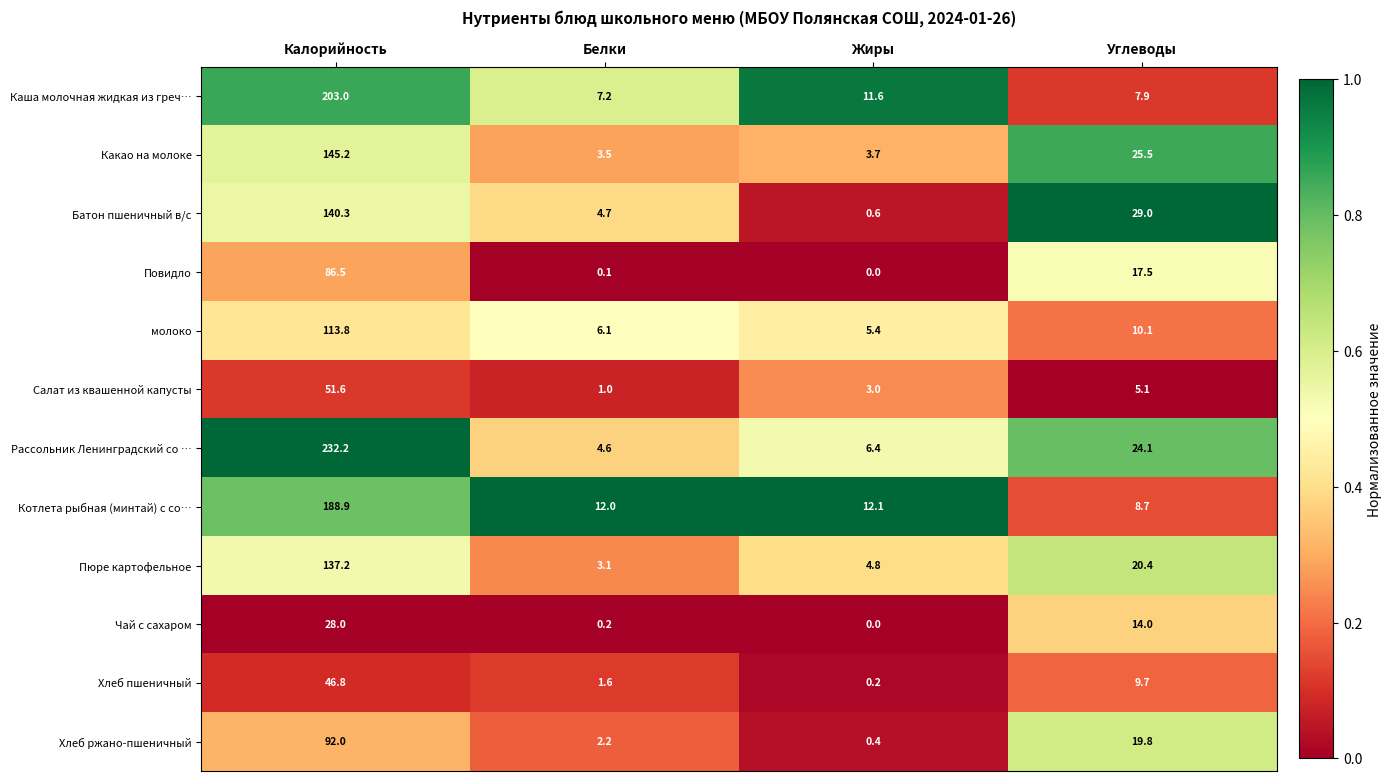

Rank the categories by Повидло value from highest to lowest.

Калорийность, Углеводы, Белки, Жиры